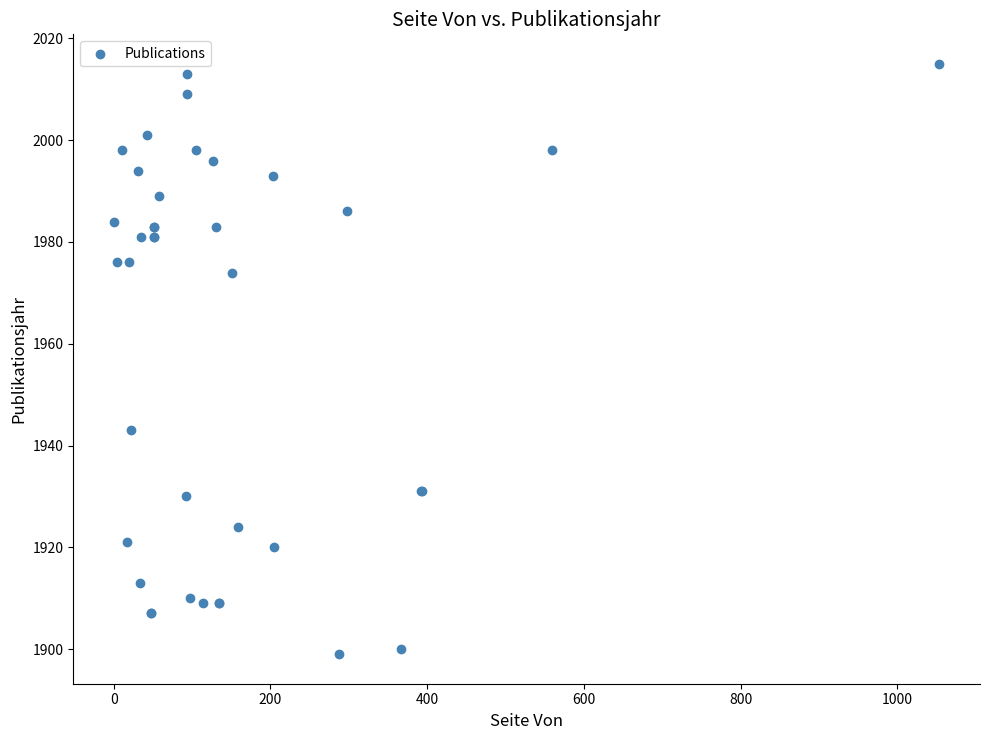

What Y value in the scatter plot is closest to 1957?

1943